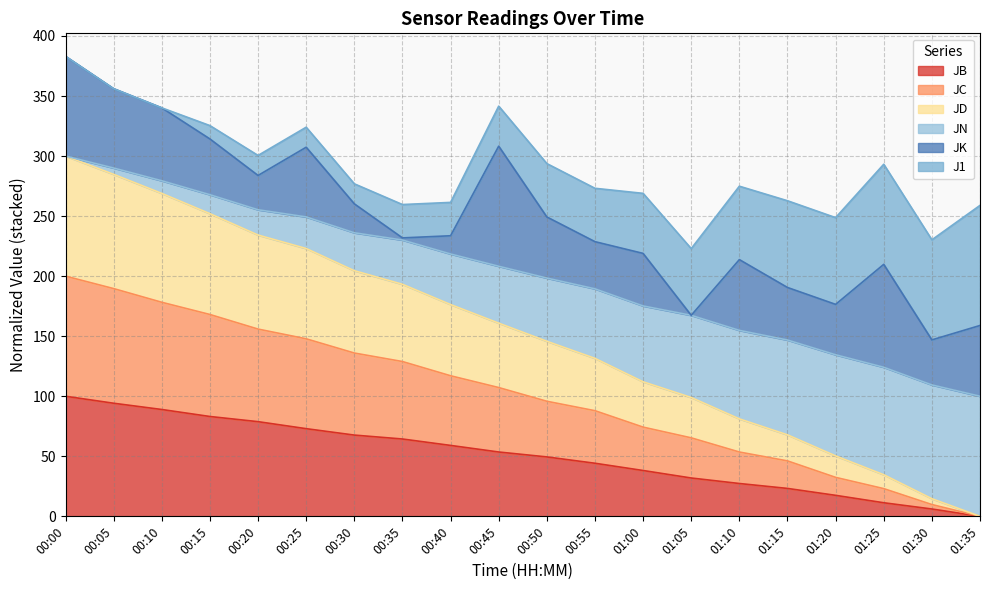

What is the sum of all JB values?

1012.1